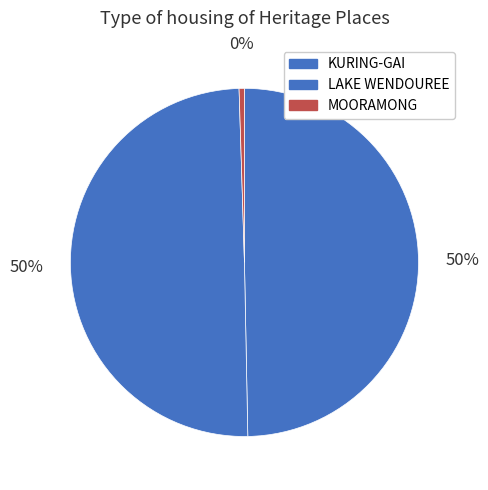

Count the number of slices in the pie.

3